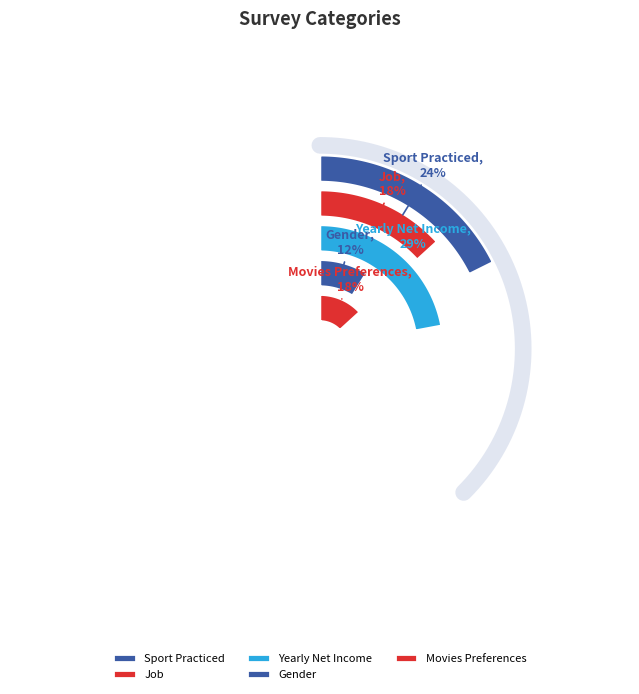

Is there a majority slice in this chart?

No